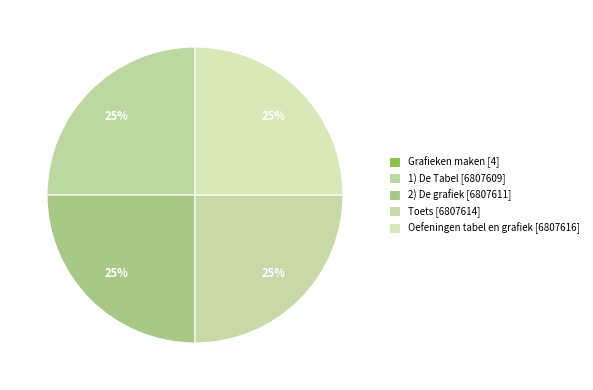

To the nearest percent, what percentage of the pie is Oefeningen tabel en grafiek?

25%